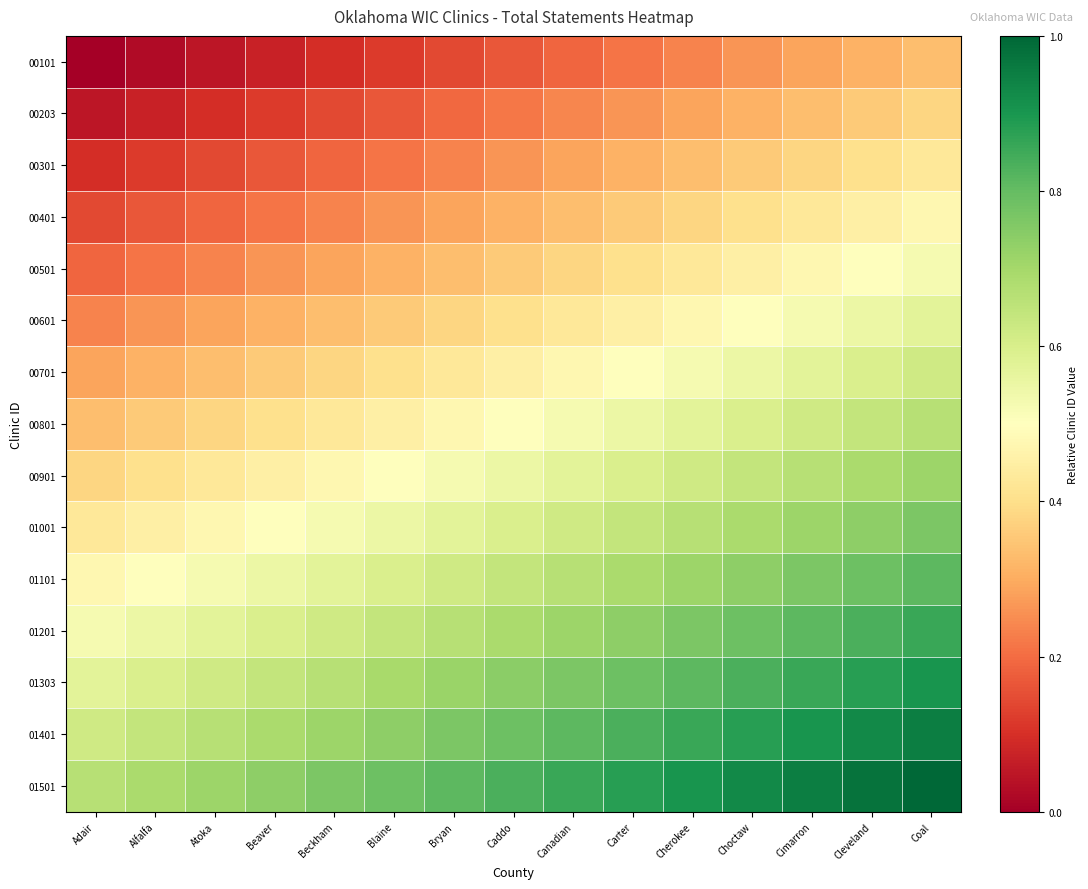

Between Bryan and Blaine, which is larger?

Bryan